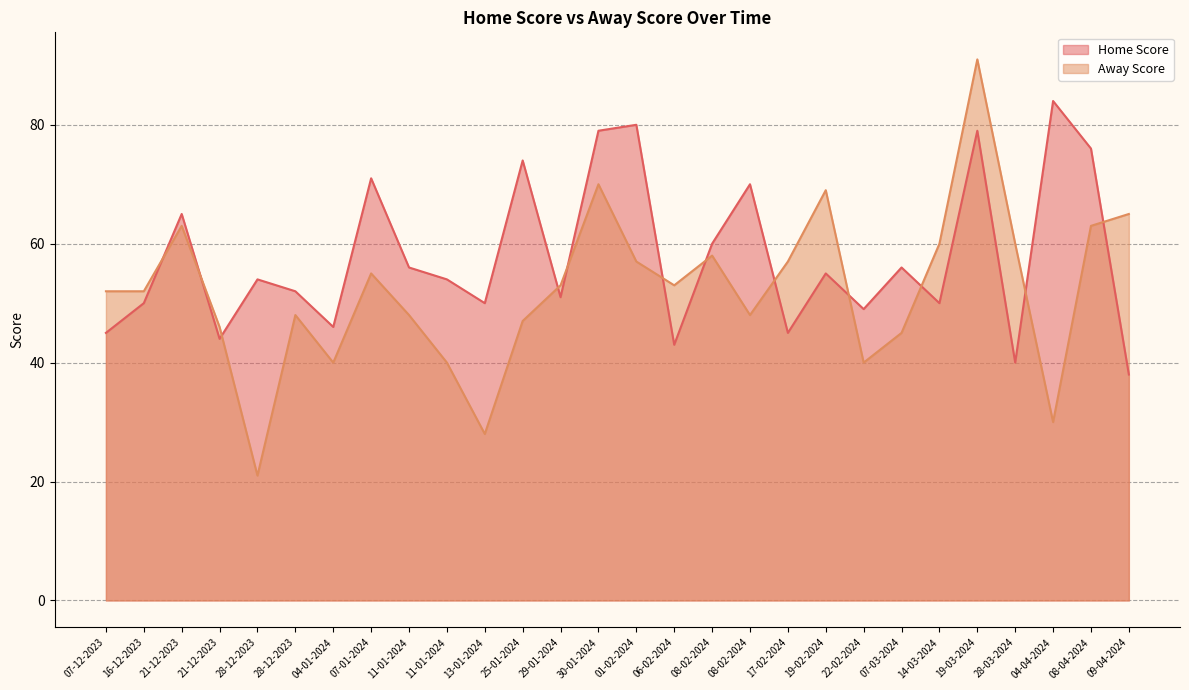

Where is Away Score nearest to the value 56?

07-01-2024